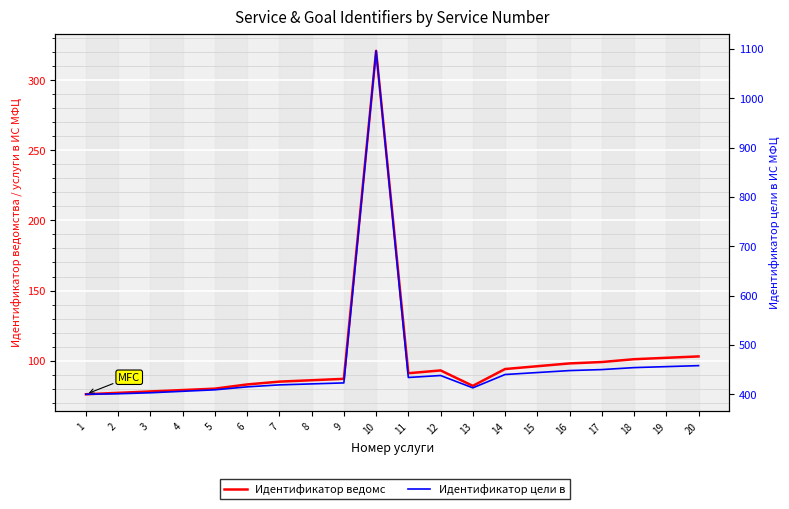

Is it true that Идентификатор ведомства / услуги в ИС МФЦ equals 101 at 18?

True